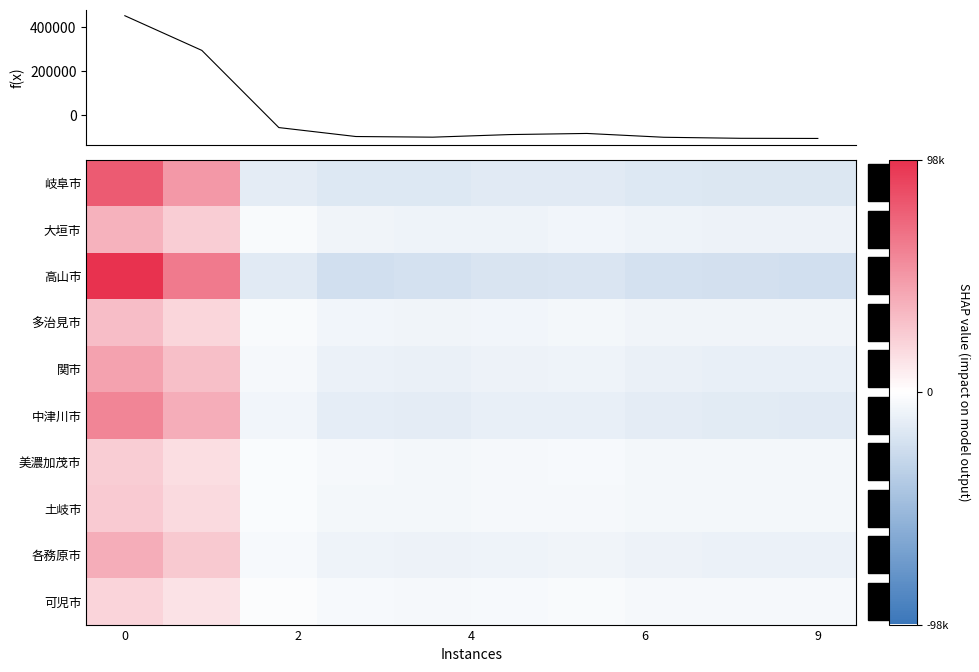

How many data points does each series have?

10